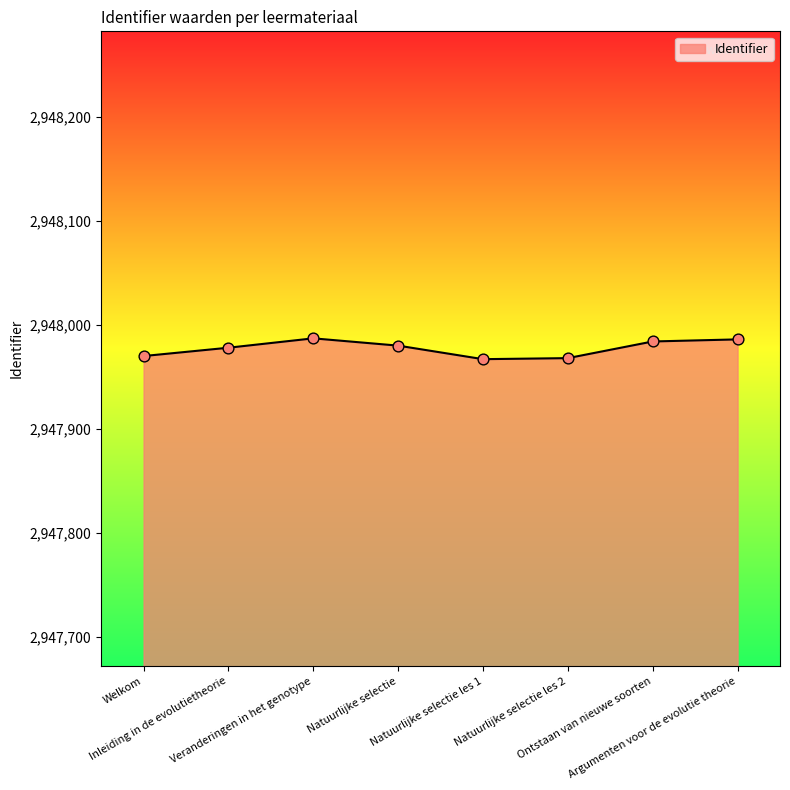

What is the change in value from Veranderingen in het genotype to Ontstaan van nieuwe soorten?

-3